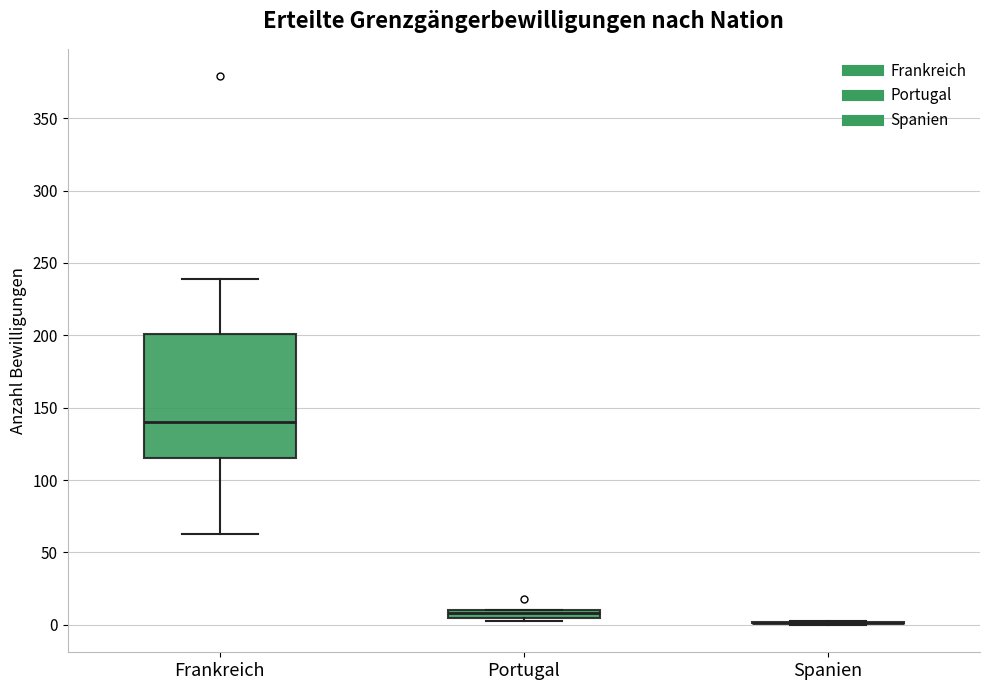

Which box is the tallest, from its lower edge to its upper edge?

Frankreich